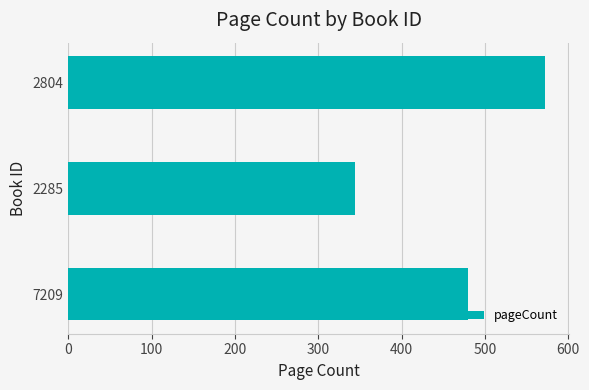

Reading bottom to top, transcribe all the data shown in this chart.

7209=480	2285=344	2804=572